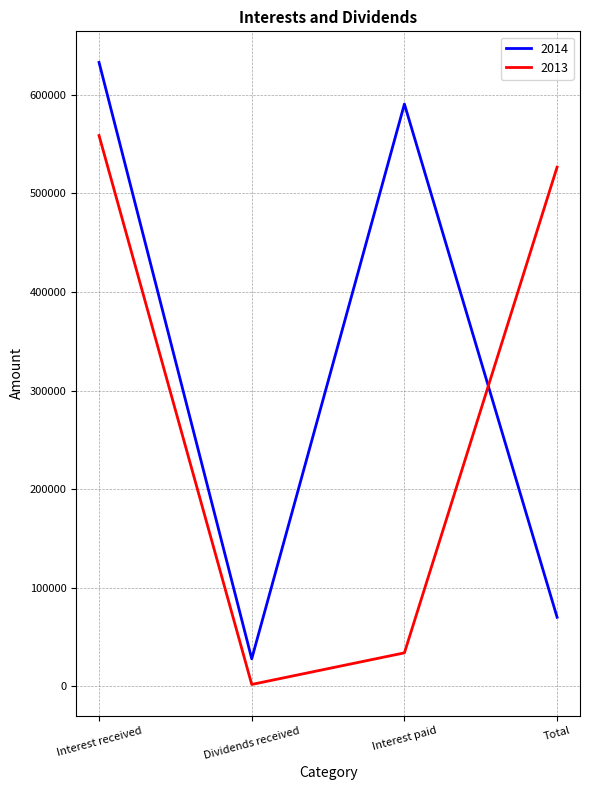

What is the lowest value of the 2013 series?

1888